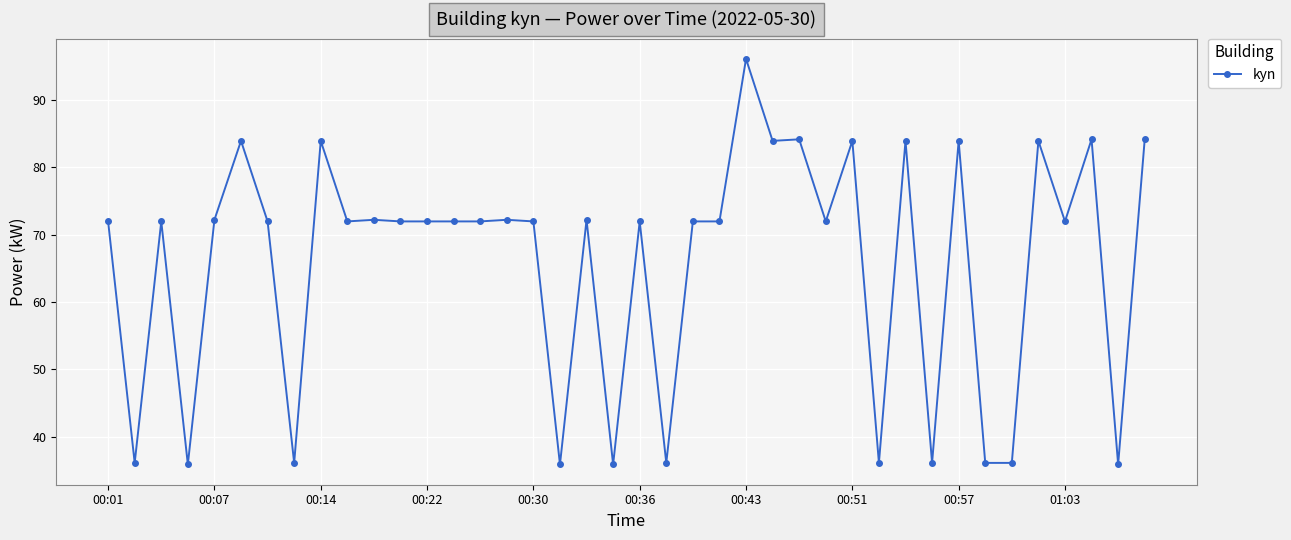

True or false: the data has more than 0 interior local peaks.

True